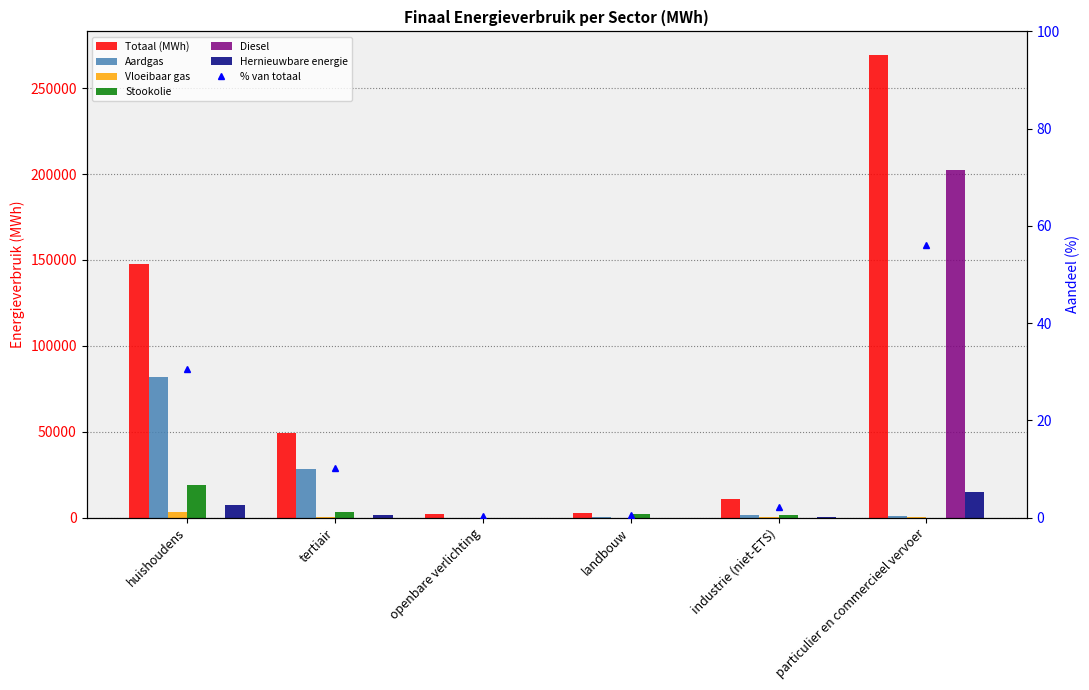

Which series has the widest spread of values?

Diesel